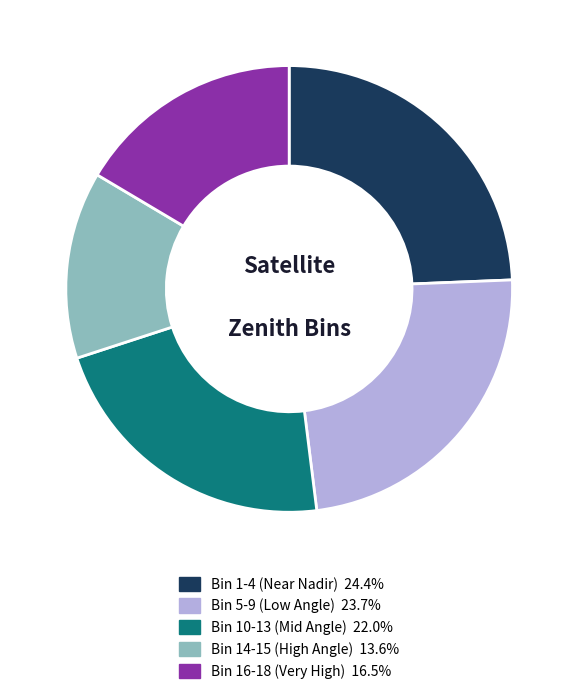

Does any single category account for the majority?

No